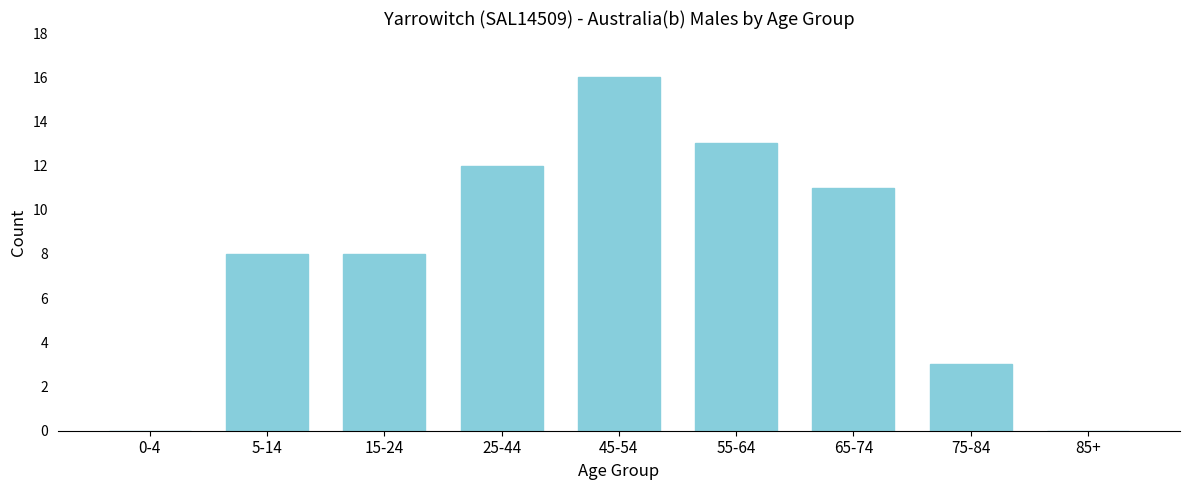

Reading left to right, transcribe all the data shown in this chart.

0-4=0	5-14=8	15-24=8	25-44=12	45-54=16	55-64=13	65-74=11	75-84=3	85+=0